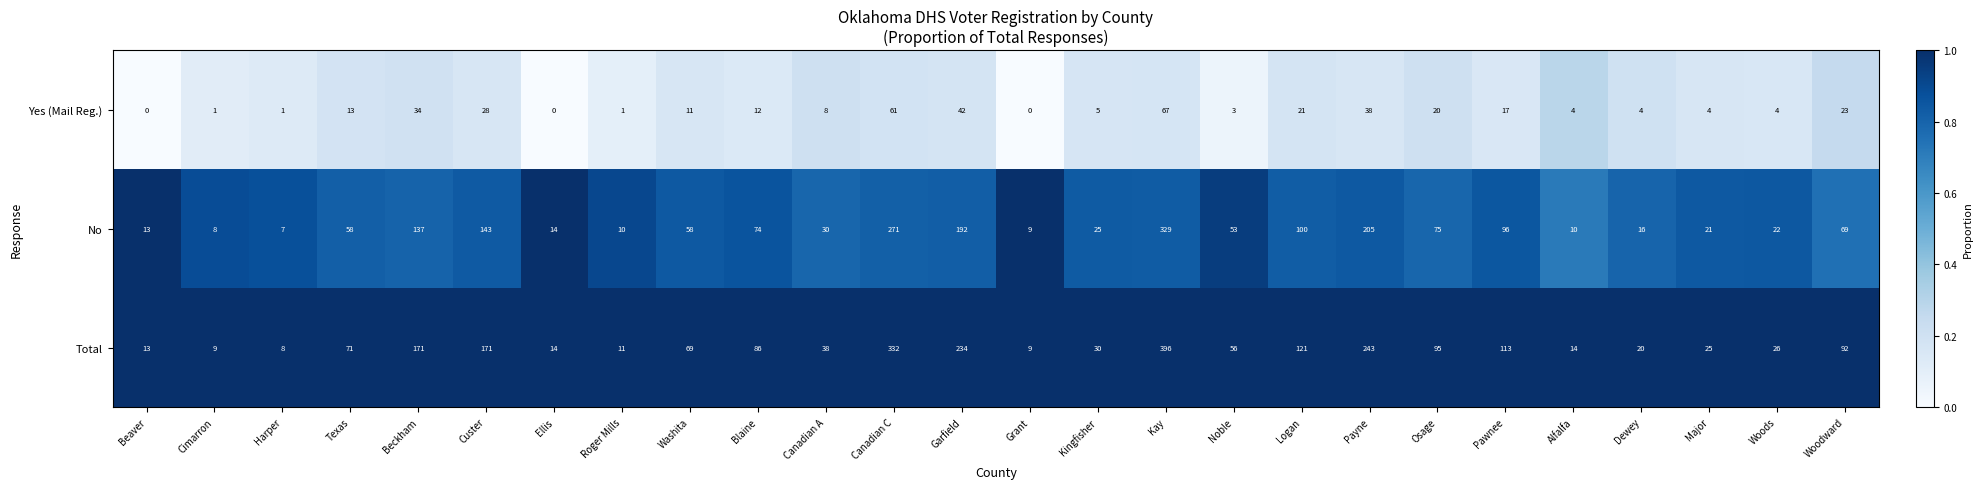

Which label corresponds to the largest value in the chart?

Kay